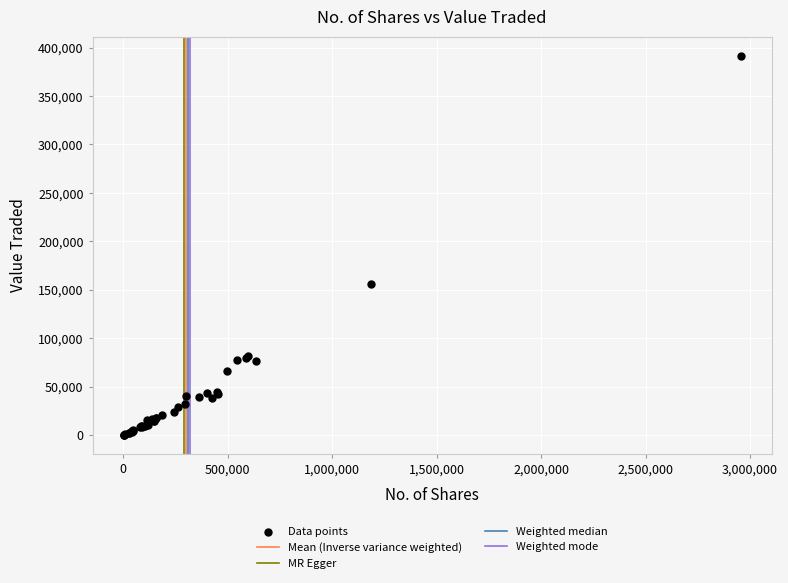

What Y value in the scatter plot is closest to 195945?

155685